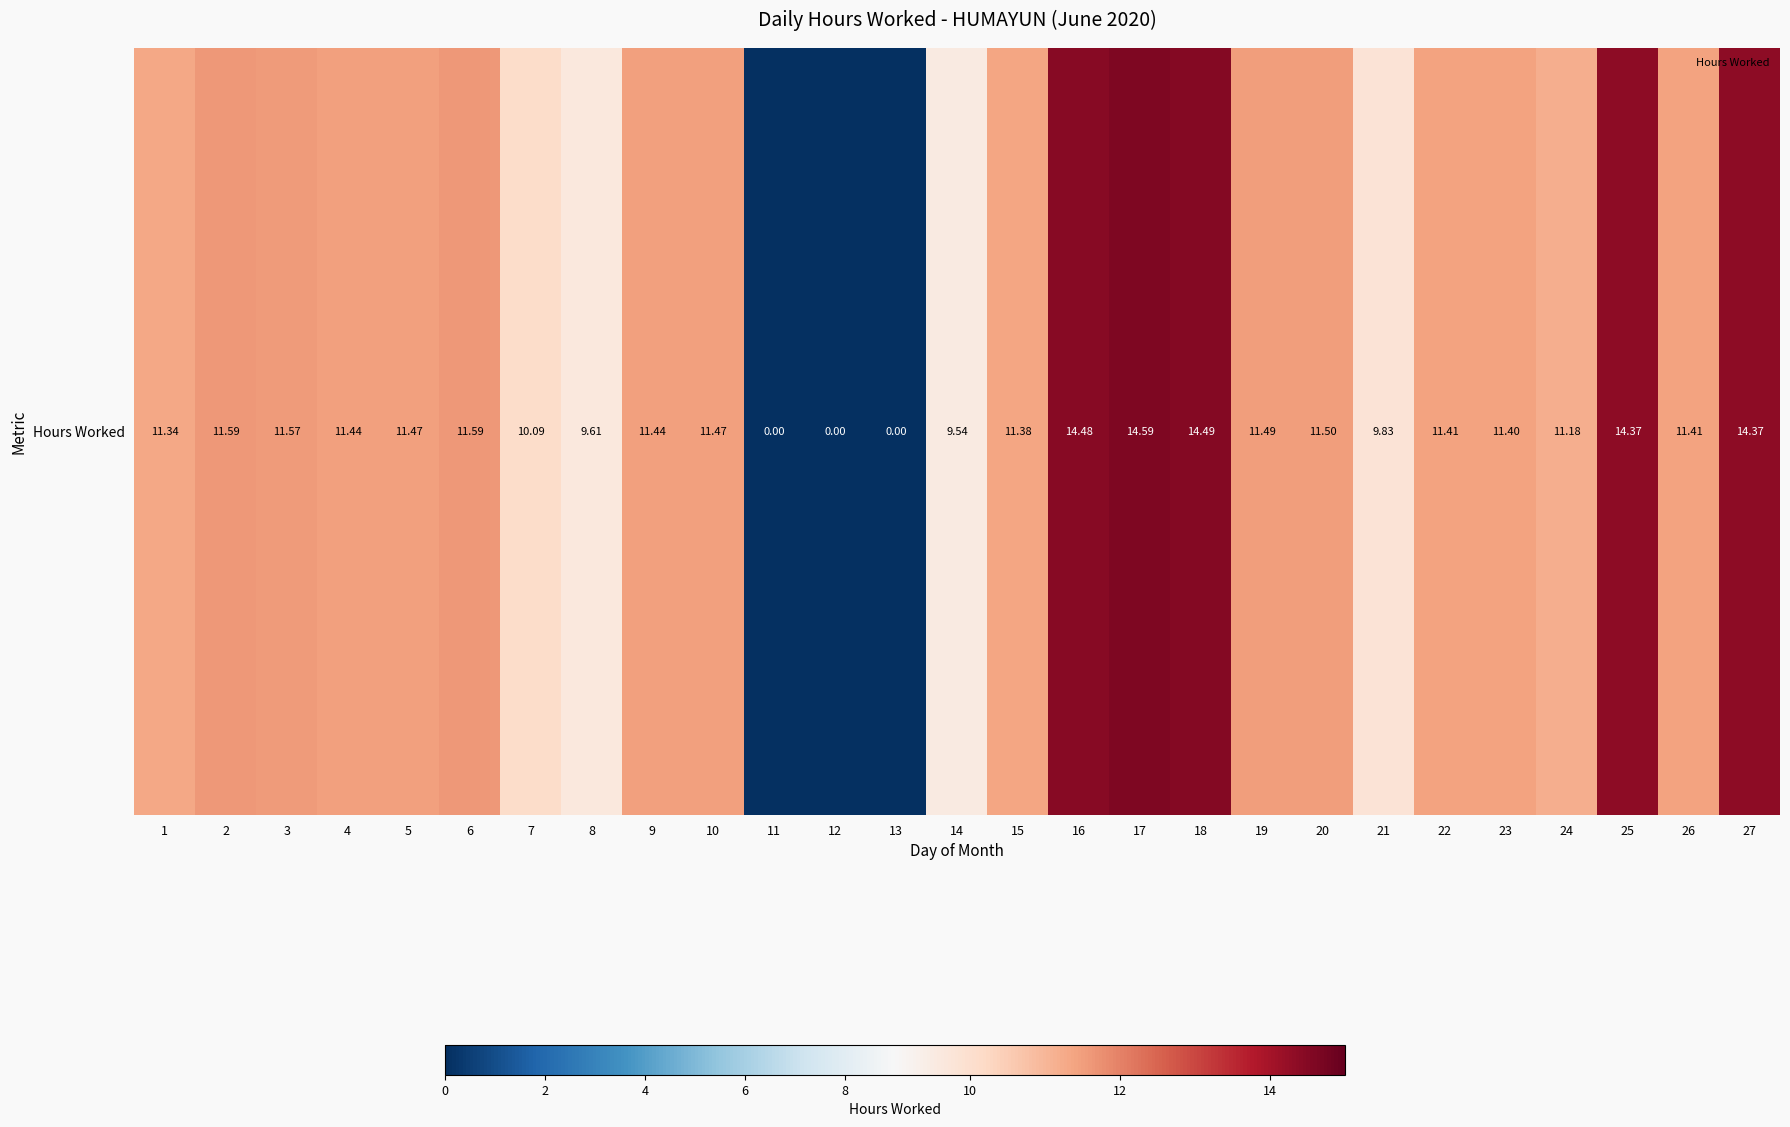

Between 23 and 26, which is larger?

26